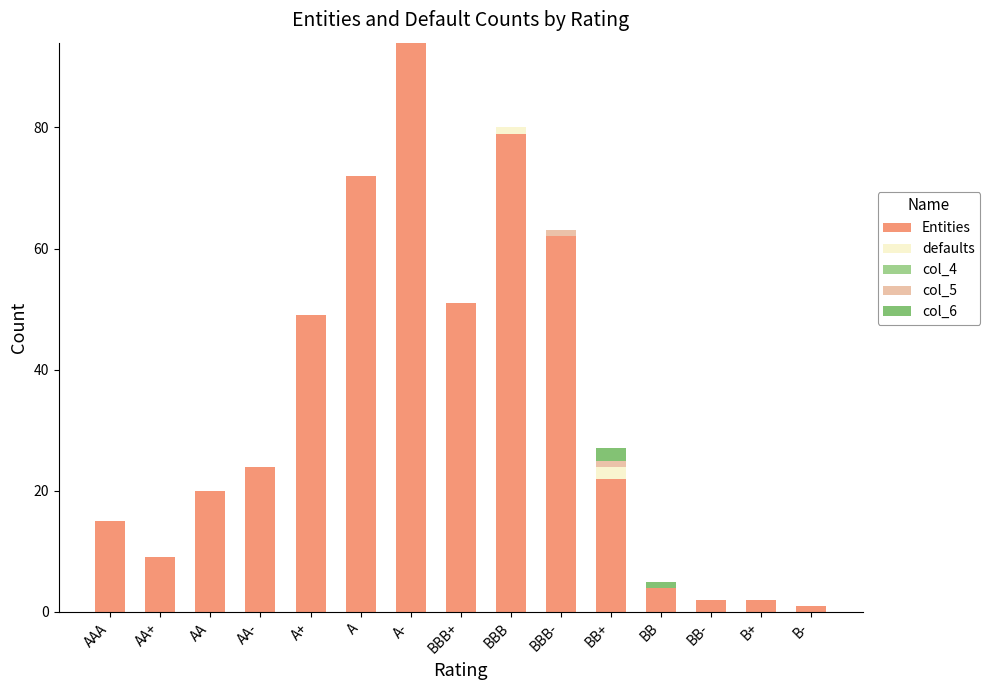

The value of Entities at A- is 161. True or false?

False